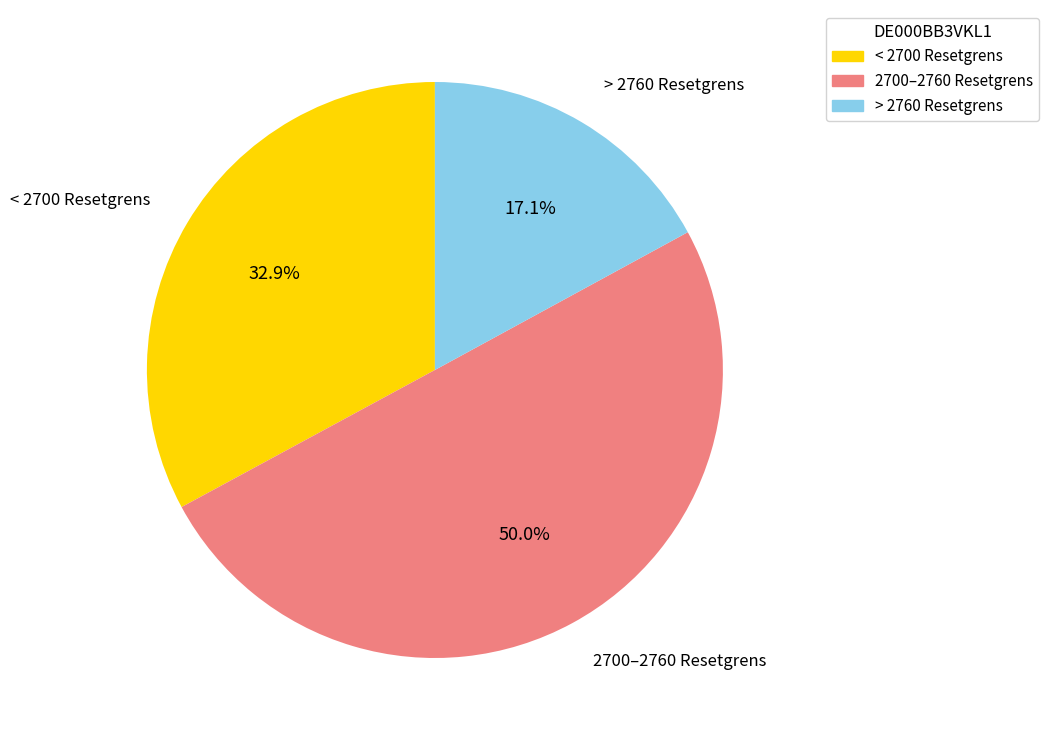

How many segments does this pie chart have?

3